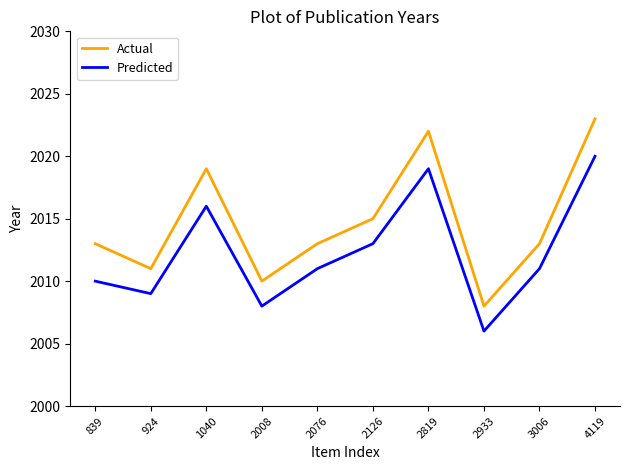

Which series has the largest range (max minus min)?

Actual